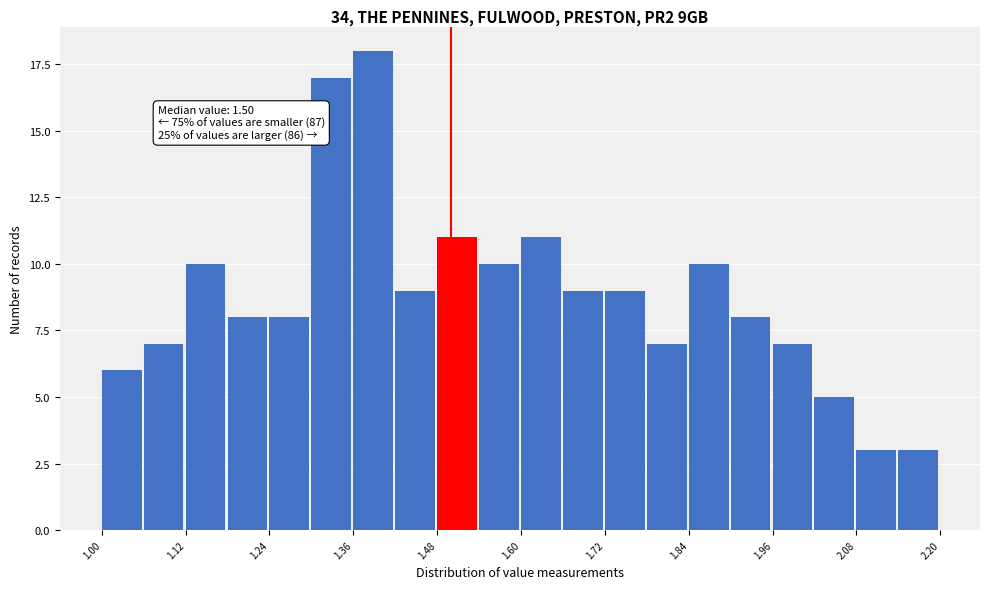

Read against the x-axis, roughly where is the centre of the tallest bar?

1.38